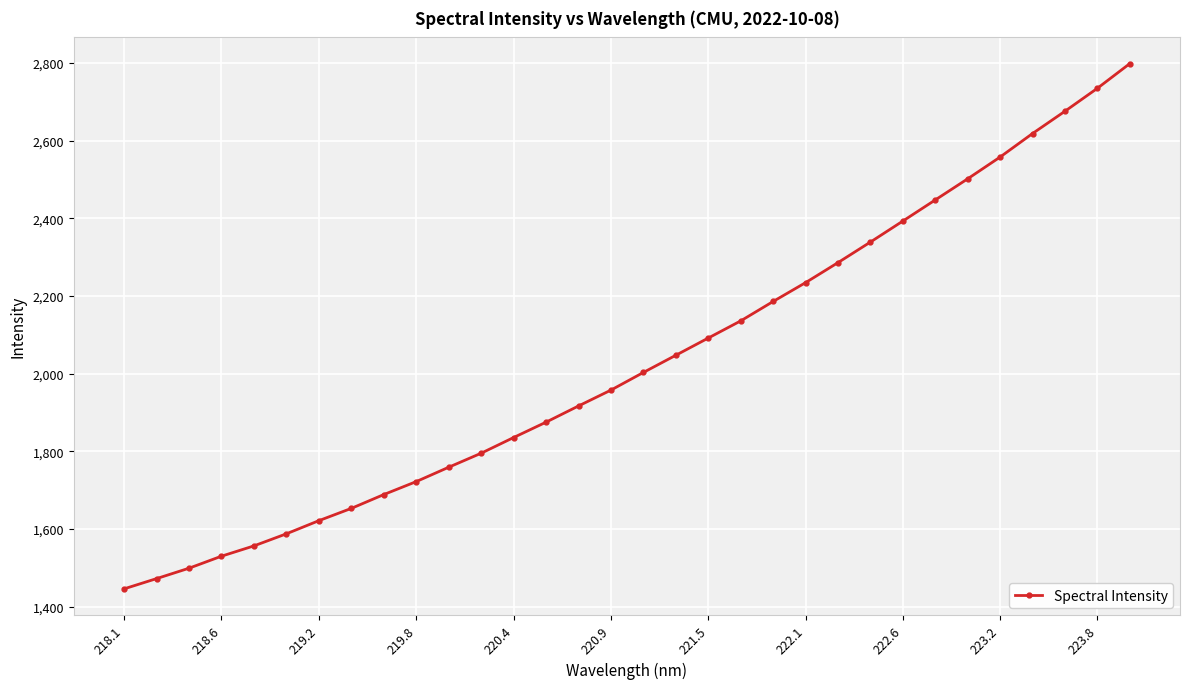

What is the difference between the second highest and minimum values?

1288.9